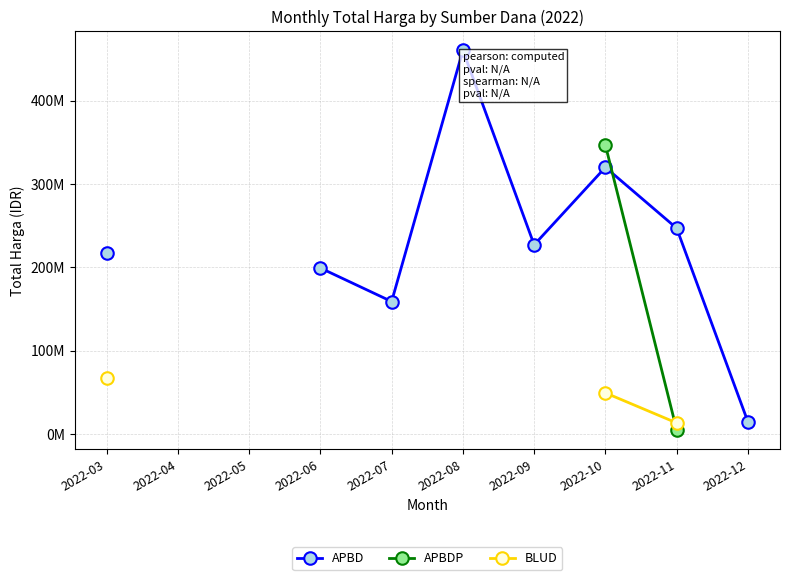

How many values in the APBD series are below 199200000?

2